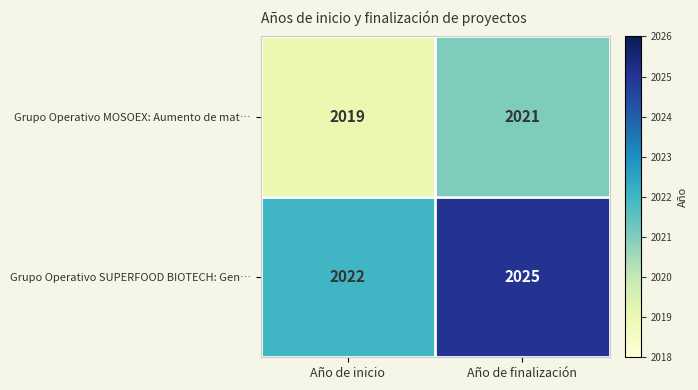

Which series changed the most between Año de inicio and Año de finalización?

Grupo Operativo SUPERFOOD BIOTECH: Gen…